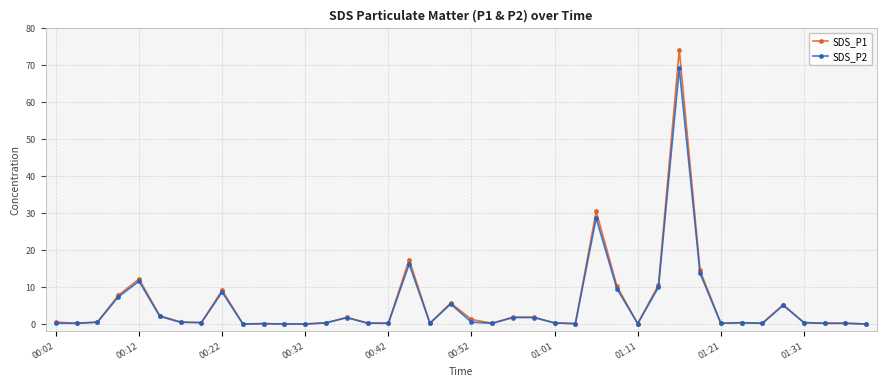

Which series has the widest spread of values?

SDS_P1